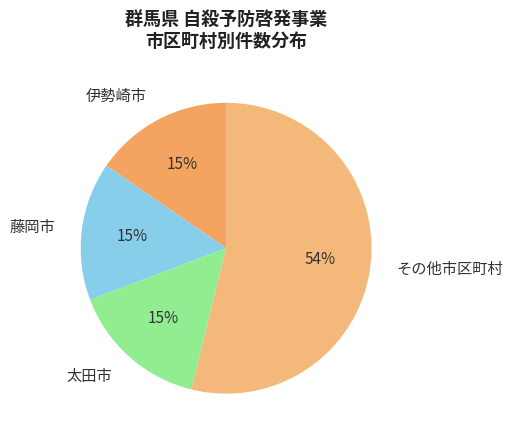

Which has a higher value, 藤岡市 or その他市区町村?

その他市区町村